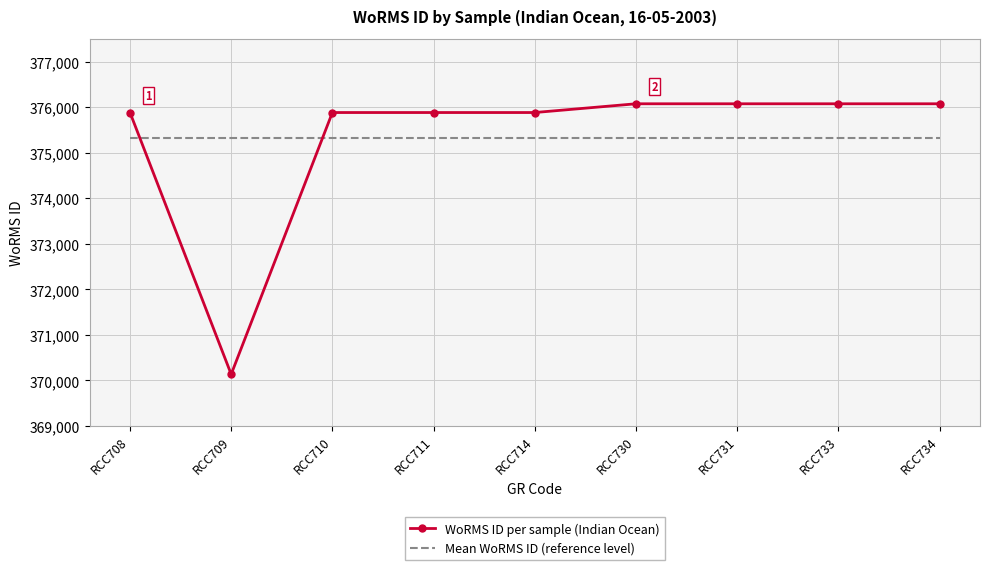

Rank the series by their maximum value, from highest to lowest.

WoRMS ID per sample (Indian Ocean), Mean WoRMS ID (reference level)